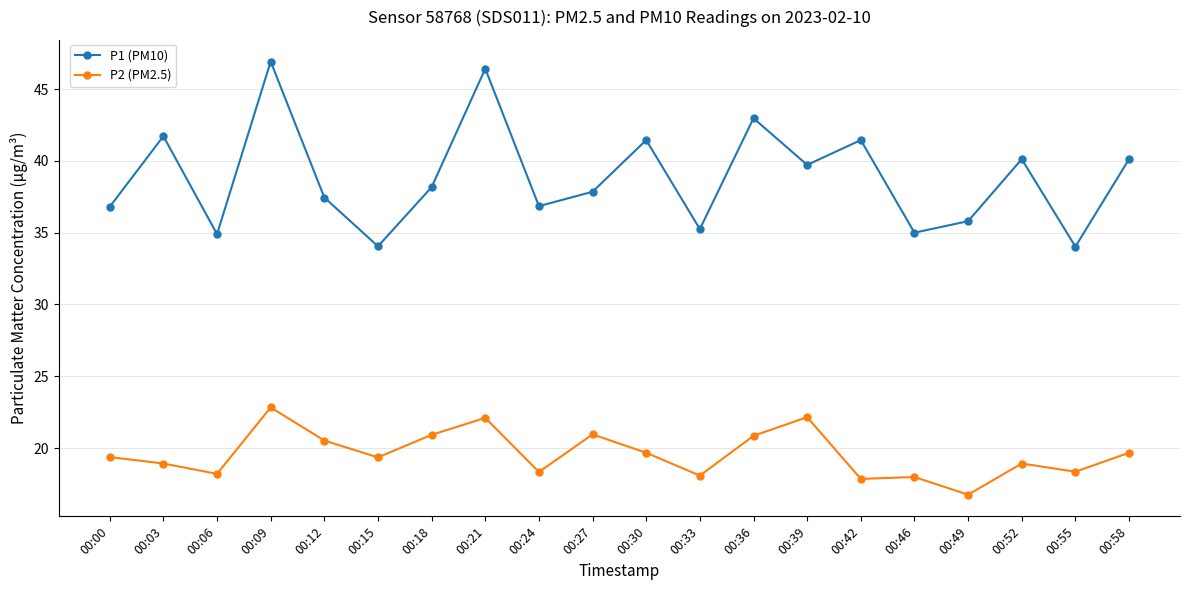

The value of P1 (PM10) at 00:30 is 41.5. True or false?

True